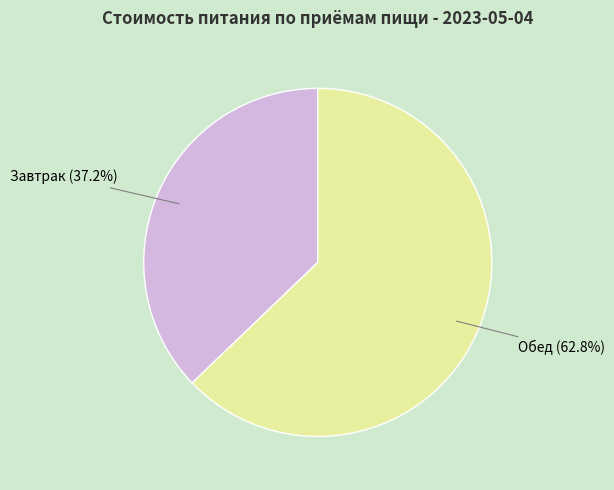

Between Обед and Завтрак, which is larger?

Обед